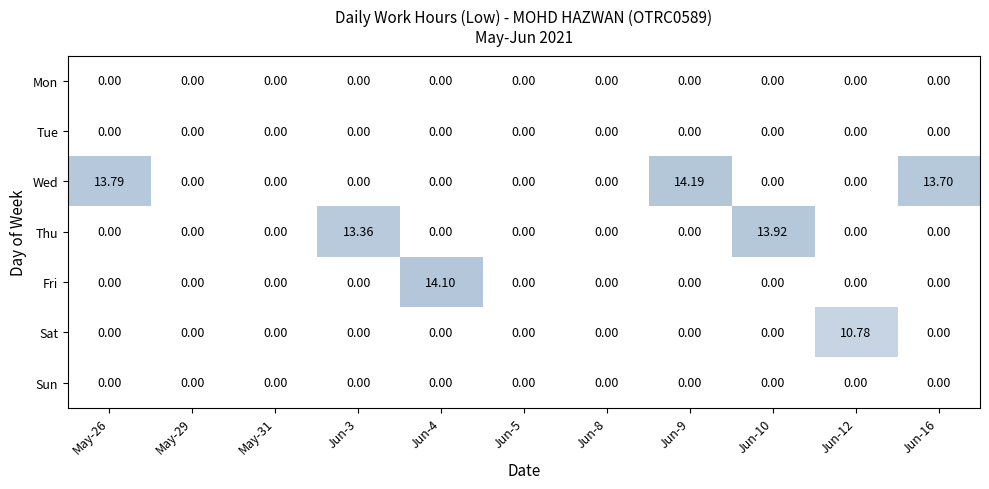

Is the value of Wed at Jun-9 greater than the value of Tue at Jun-12?

Yes